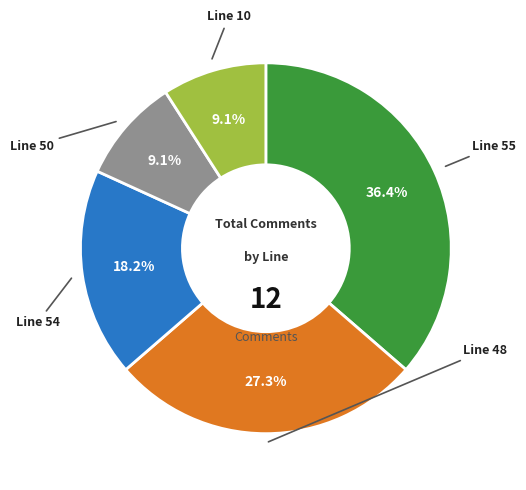

Does any single category account for the majority?

No